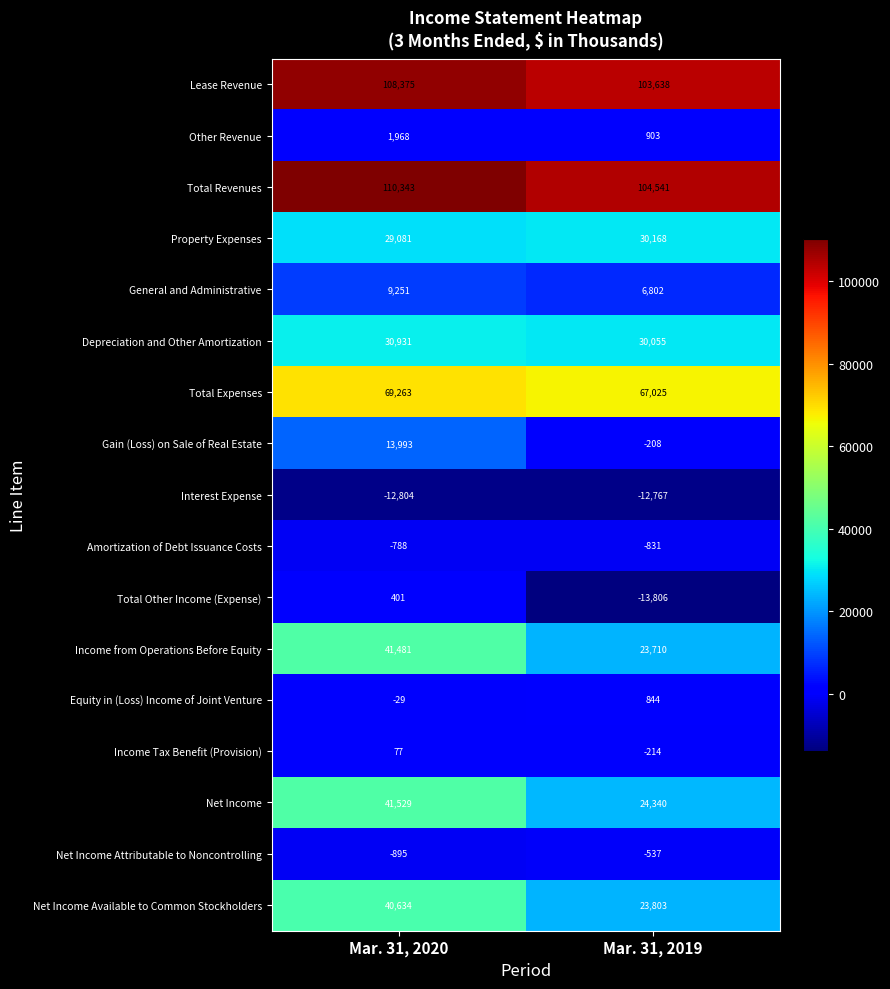

How many series are shown in this chart?

17